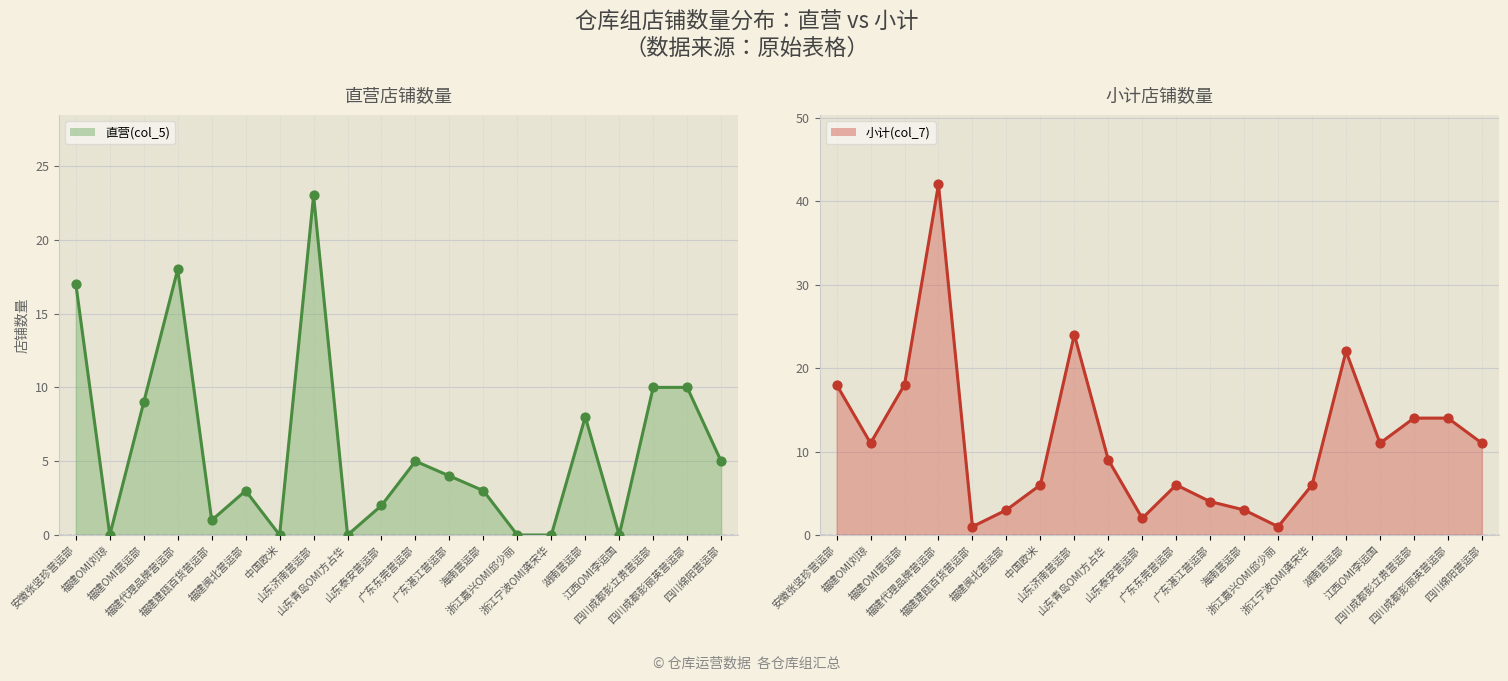

Which series has the largest total across all categories?

小计(col_7)_line